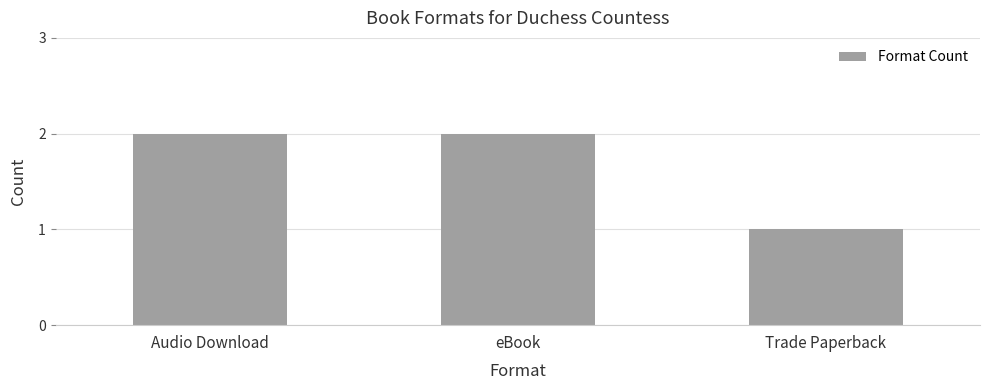

What is the value of the 2nd bar from the left?

2